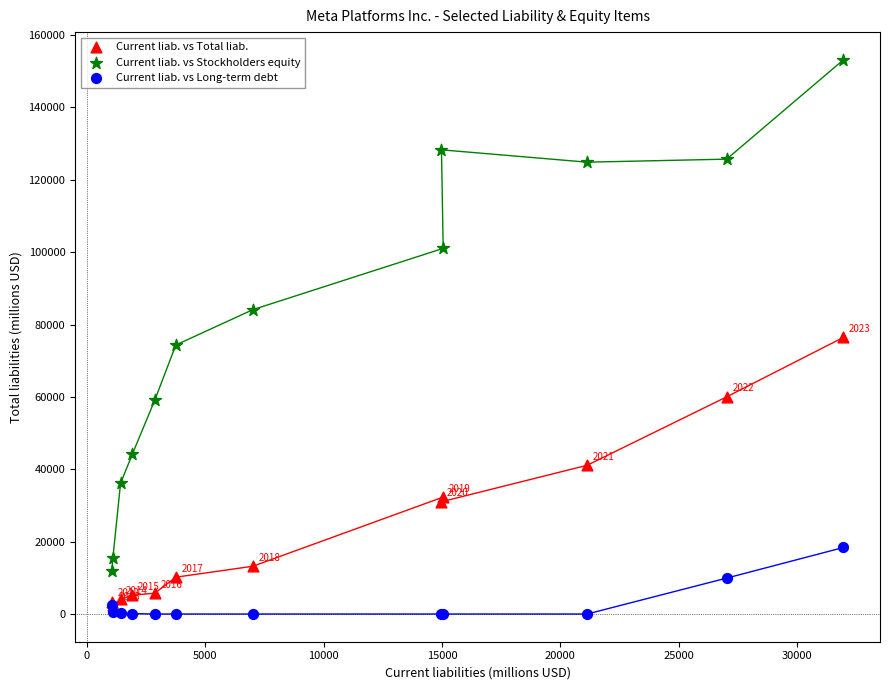

Which series reaches the maximum Y coordinate?

Current liab. vs Stockholders equity